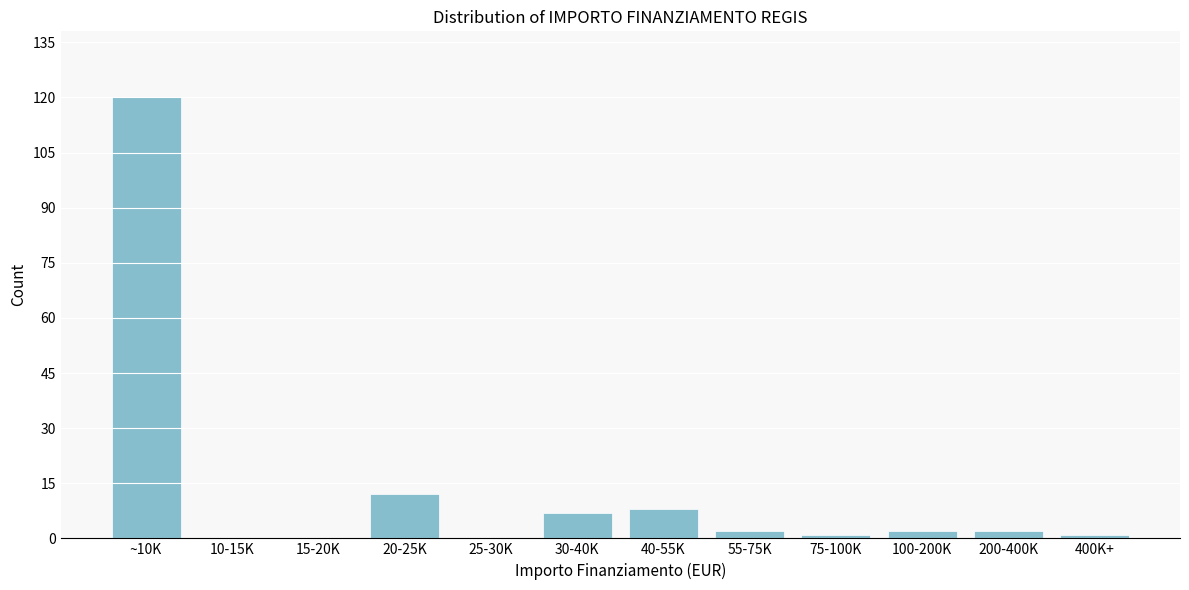

Reading left to right, extract all data points from this chart.

~10K=120	10-15K=0	15-20K=0	20-25K=12	25-30K=0	30-40K=7	40-55K=8	55-75K=2	75-100K=1	100-200K=2	200-400K=2	400K+=1